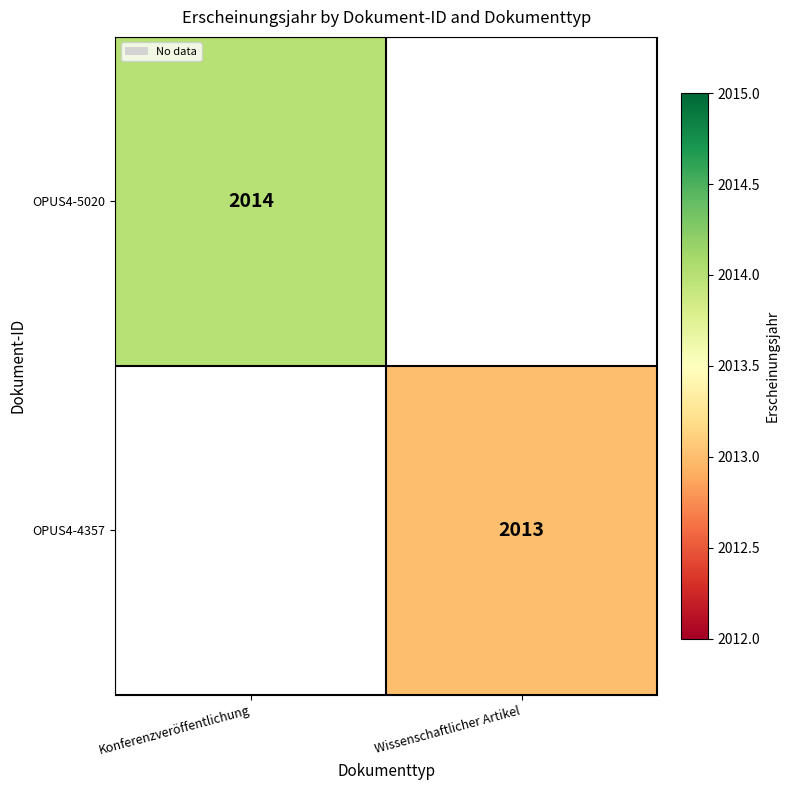

Which label corresponds to the largest value in the chart?

Konferenzveröffentlichung